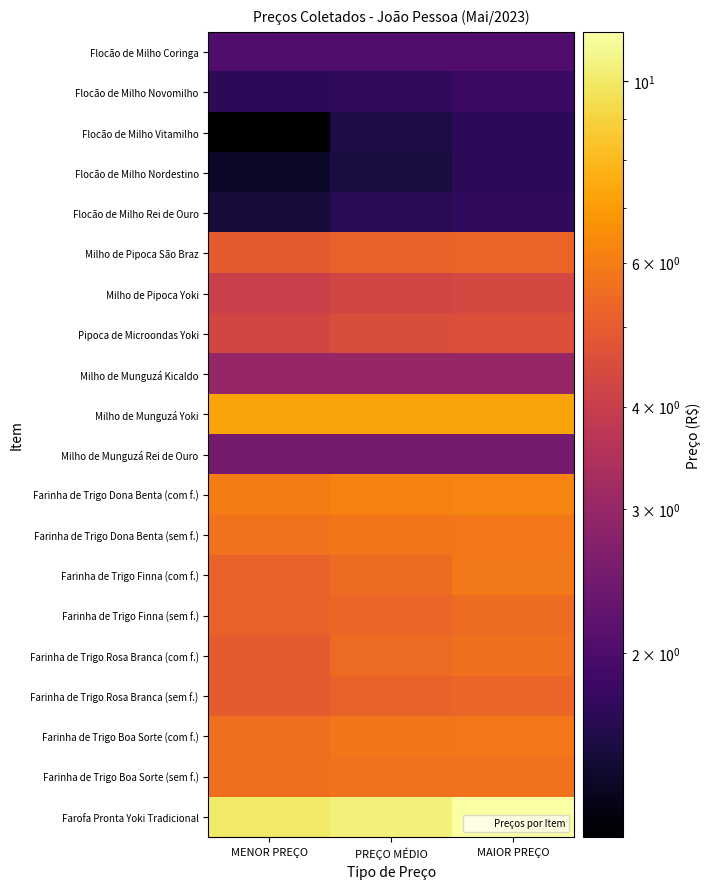

Count the number of data series in this chart.

20